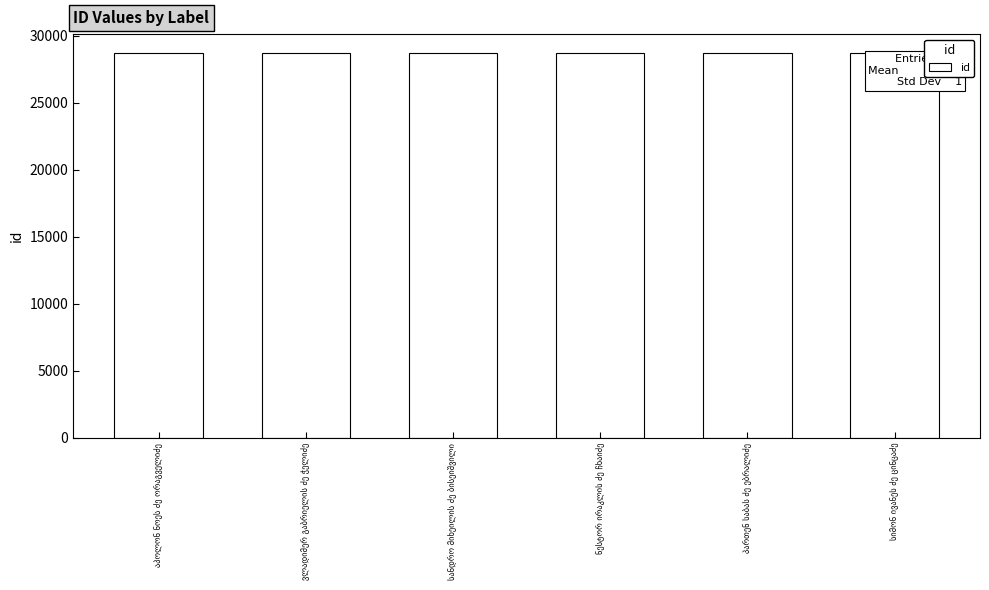

What is the value of the 3rd bar from the left?

28700